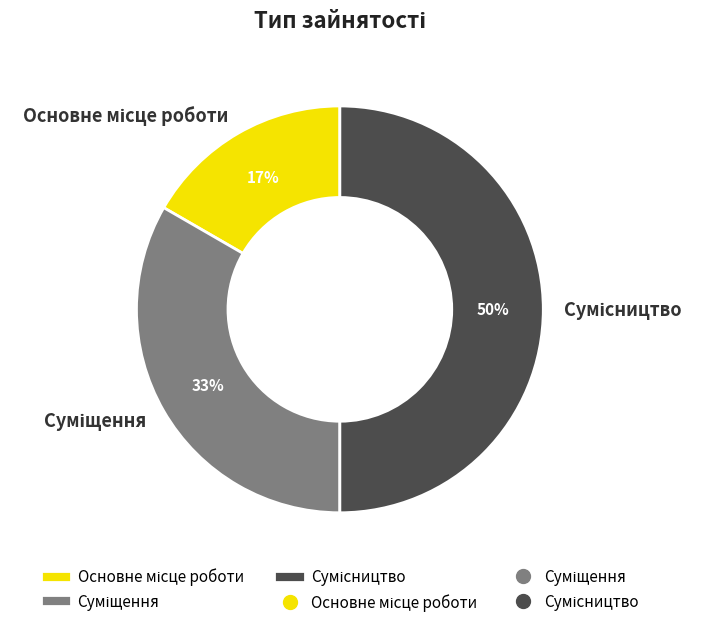

To the nearest percent, what is the average slice percentage?

33%